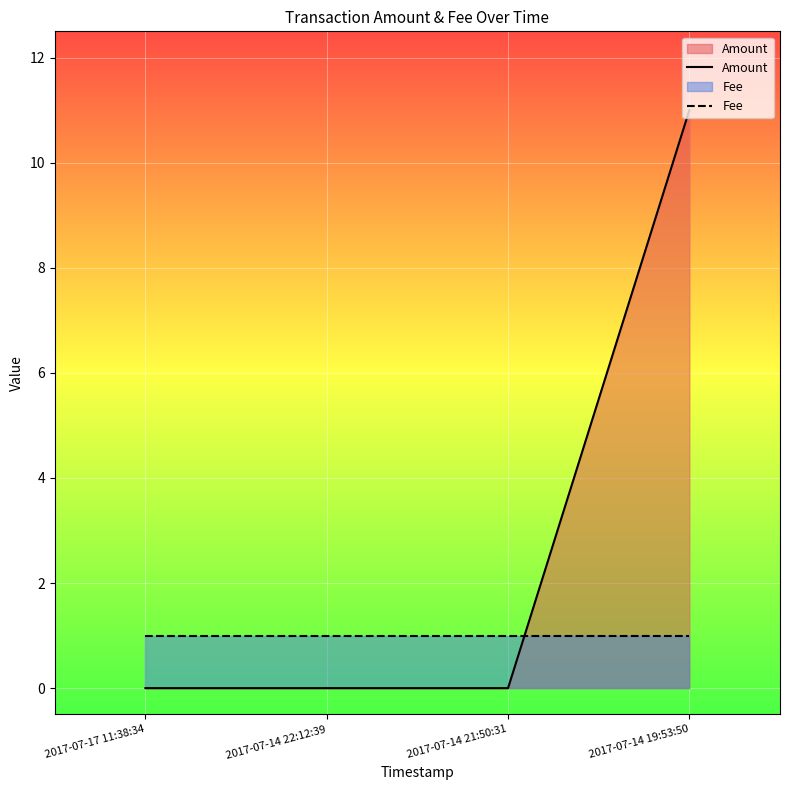

What is the average value of the Amount series?

3